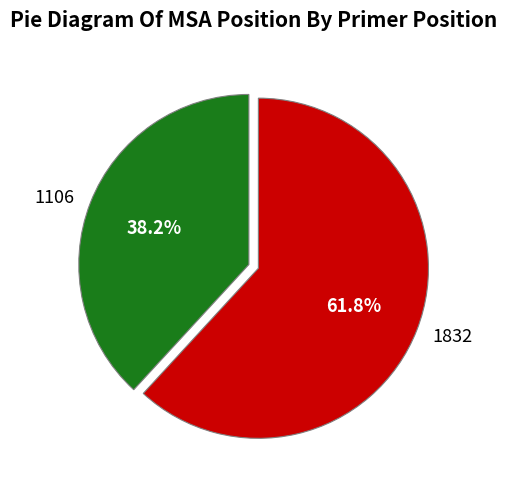

True or false: 1832 accounts for 48% of the total.

False